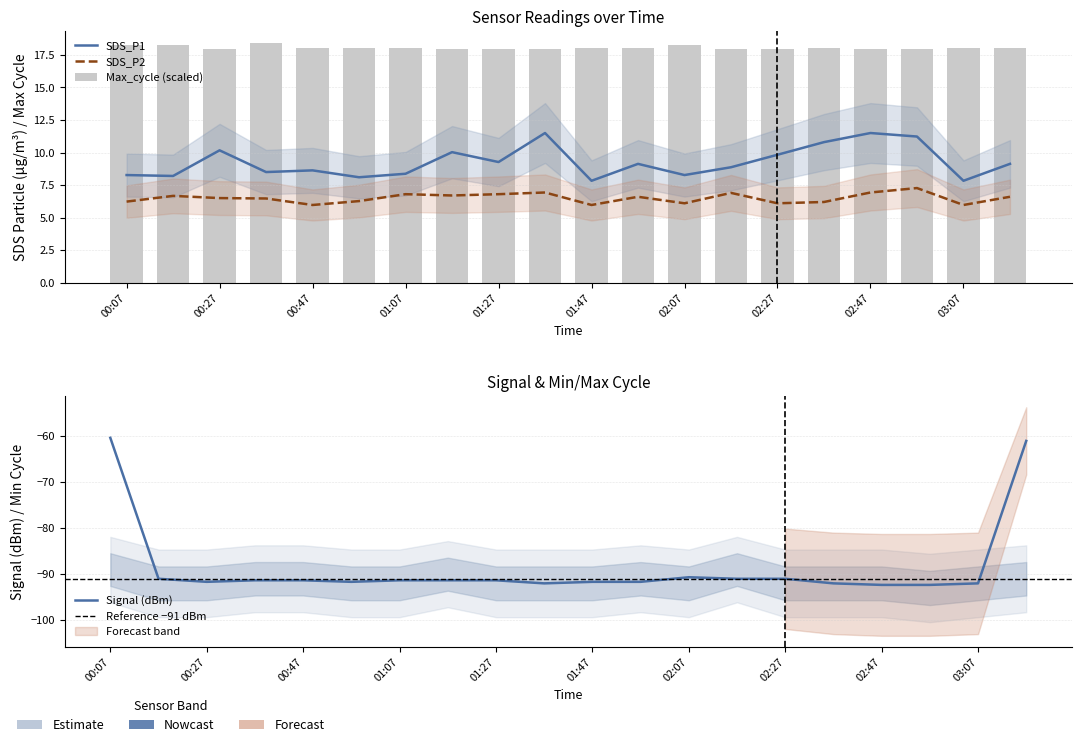

The value of SDS_P2 at 01:27 is 6.8. True or false?

True